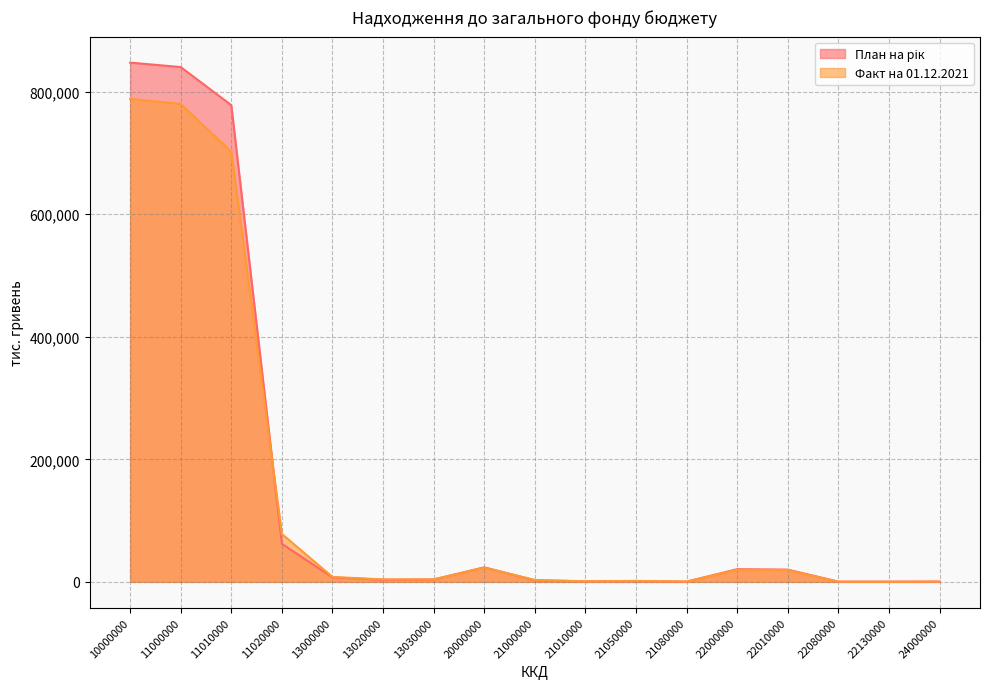

Reading left to right, transcribe all the data shown in this chart.

План на рік: 847454.0	840154.0	777983.0	62171.0	7300.0	3400.0	3900.0	23713.0	2553.0	849.0	1404.0	300.0	20730.0	20000.0	350.0	380.0	430.0
Факт на 01.12.2021: 788118.8	780072.0	701936.0	78136.0	8046.8	3995.6	4049.5	23176.6	3070.6	930.5	1562.9	577.2	19696.6	19231.7	252.2	212.7	409.4